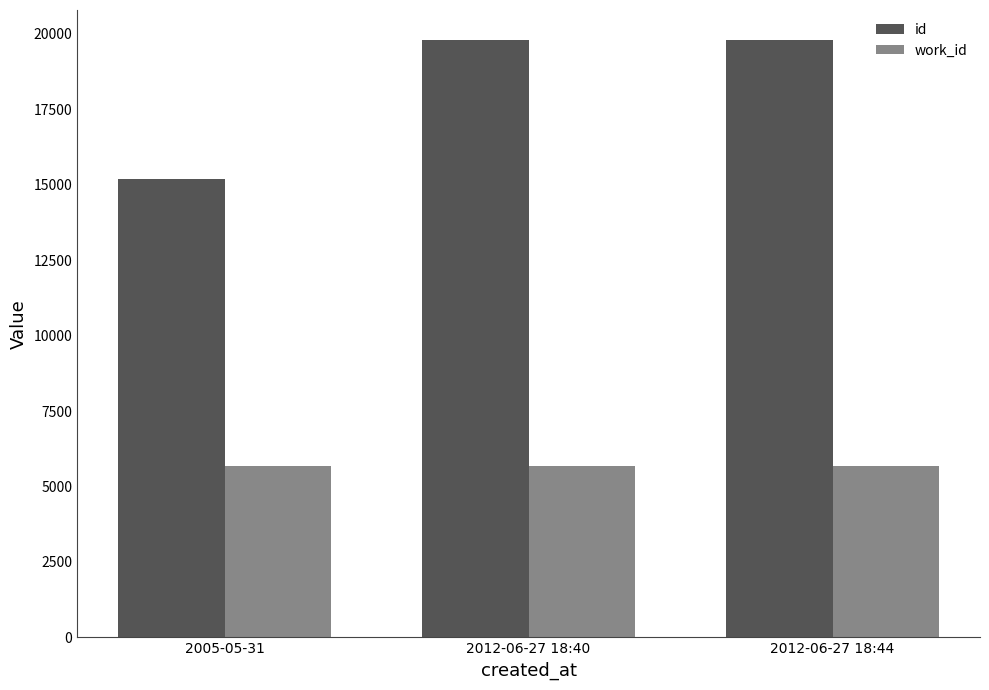

What position from the right is 2012-06-27 18:40?

2